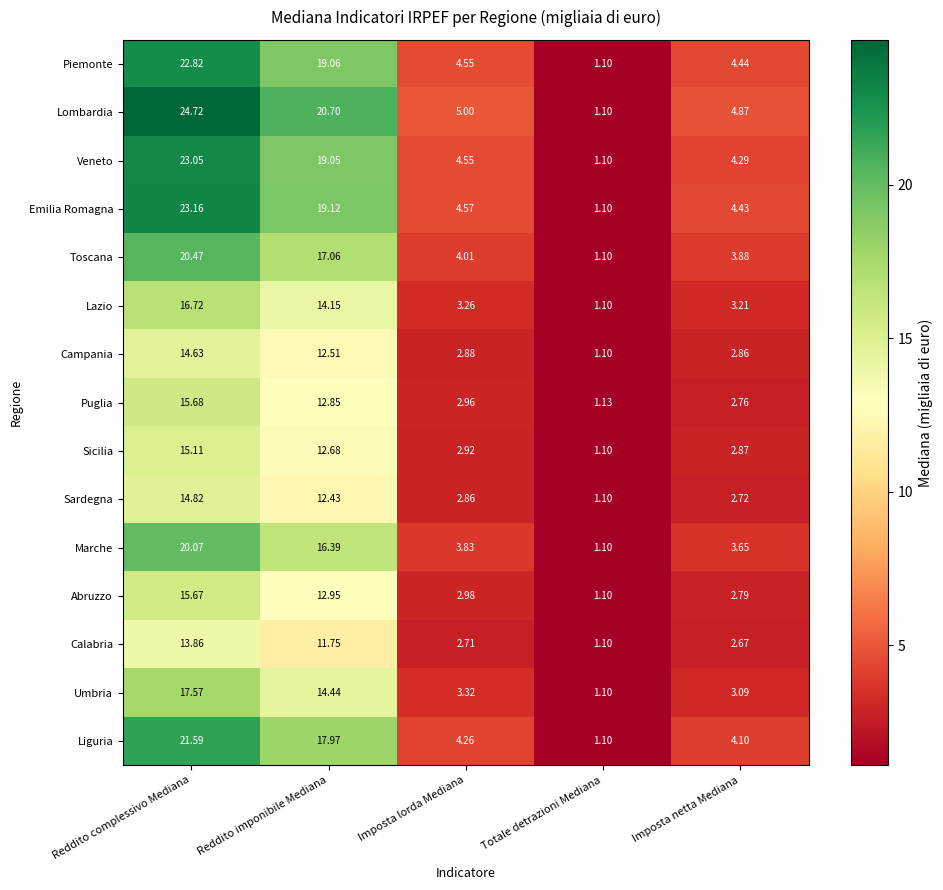

What is the total value across all series at Imposta lorda Mediana?

54.7